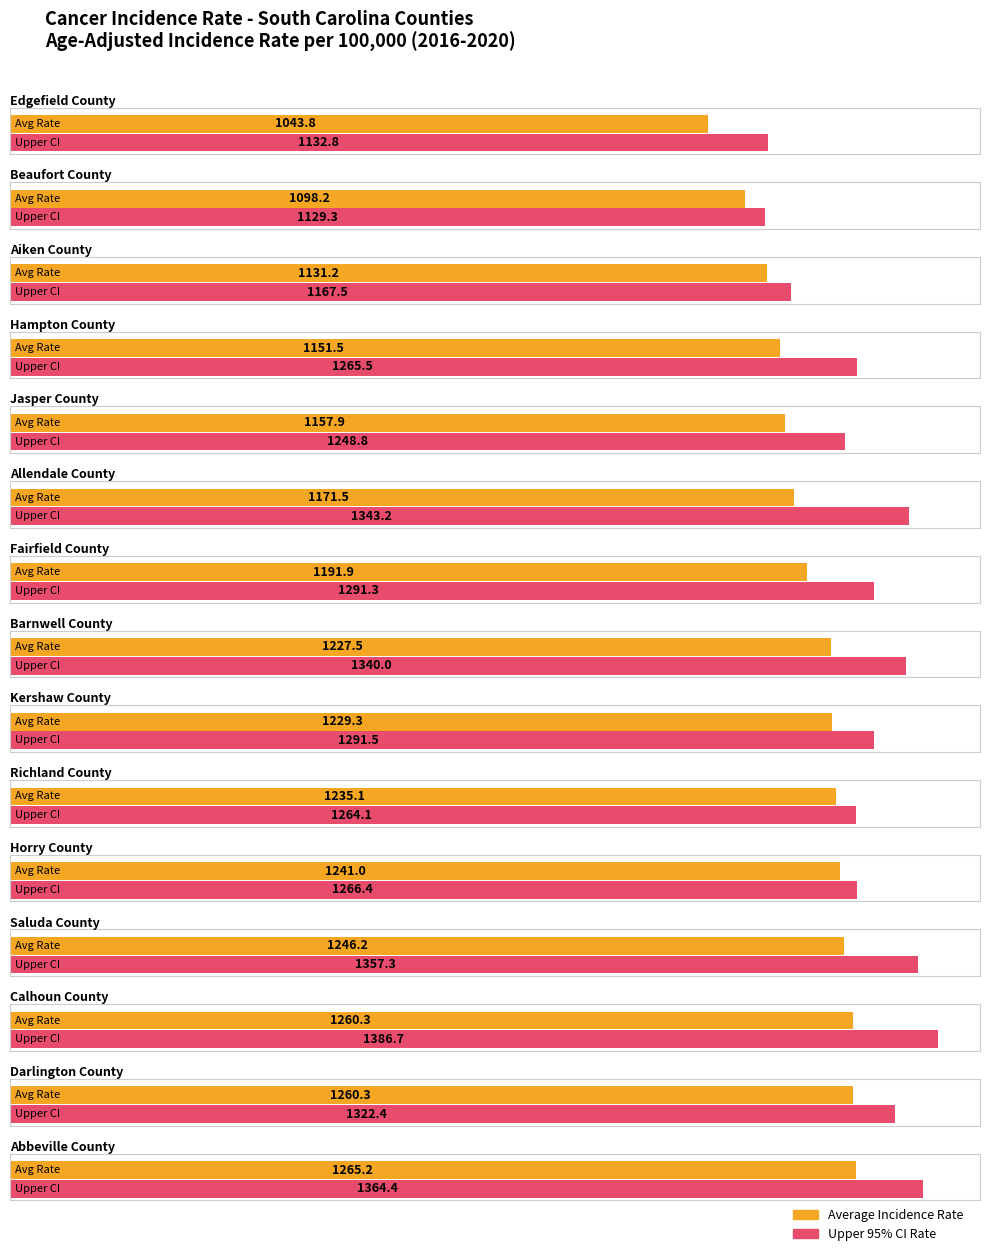

Rank the categories by value from lowest to highest.

Edgefield, Beaufort, Aiken, Hampton, Jasper, Allendale, Fairfield, Barnwell, Kershaw, Richland, Horry, Saluda, Calhoun, Darlington, Abbeville